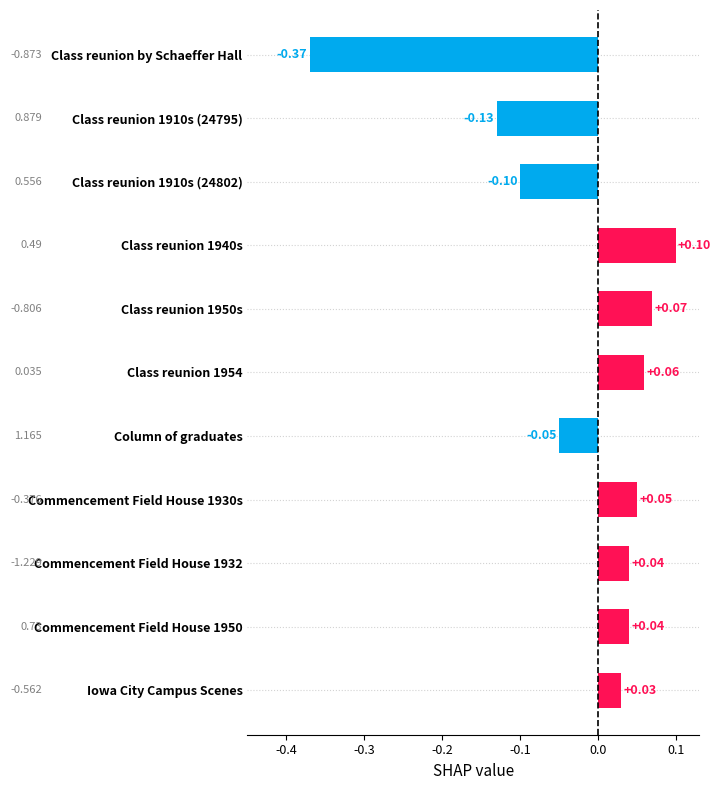

What is the sum of all values?

-0.3